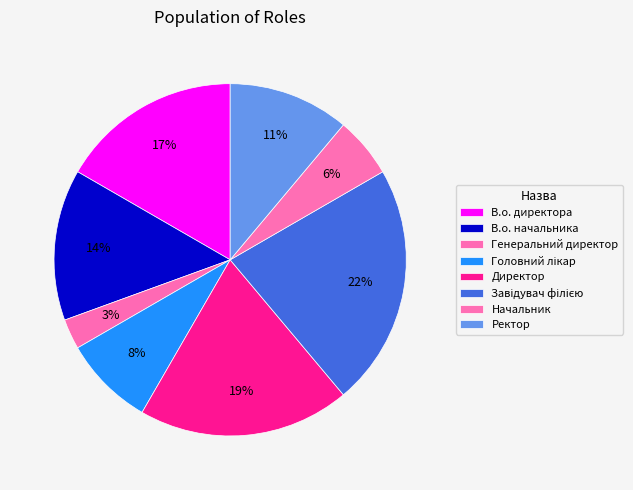

To the nearest percent, what is the combined percentage of Директор and Генеральний директор?

22%